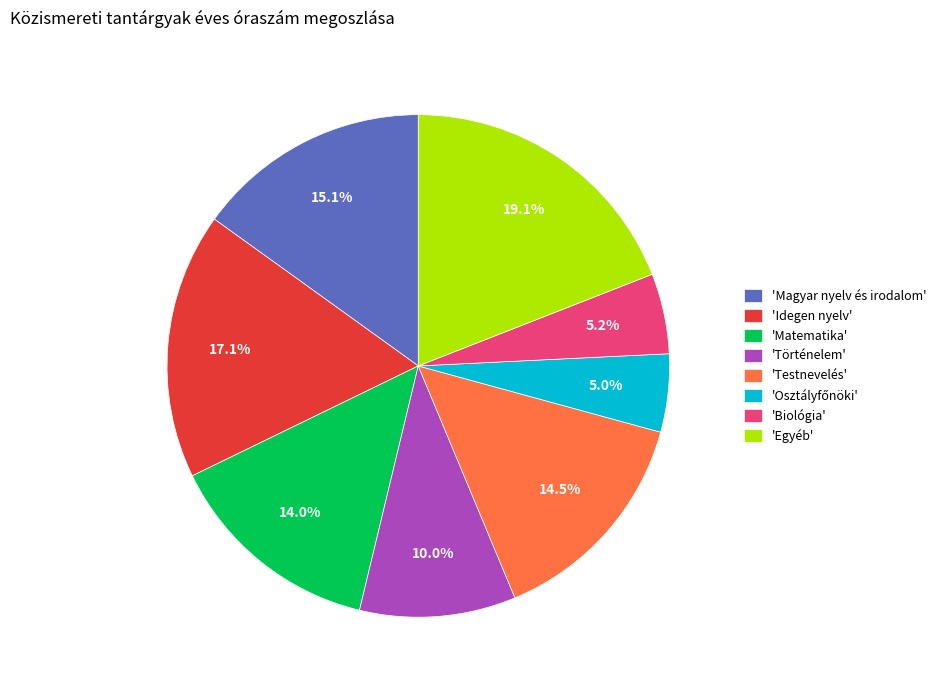

Between 'Biológia' and 'Idegen nyelv', which is larger?

'Idegen nyelv'